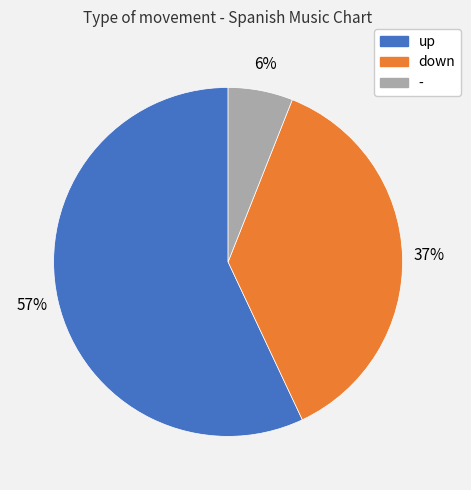

Is the sum of - and up greater than half?

Yes